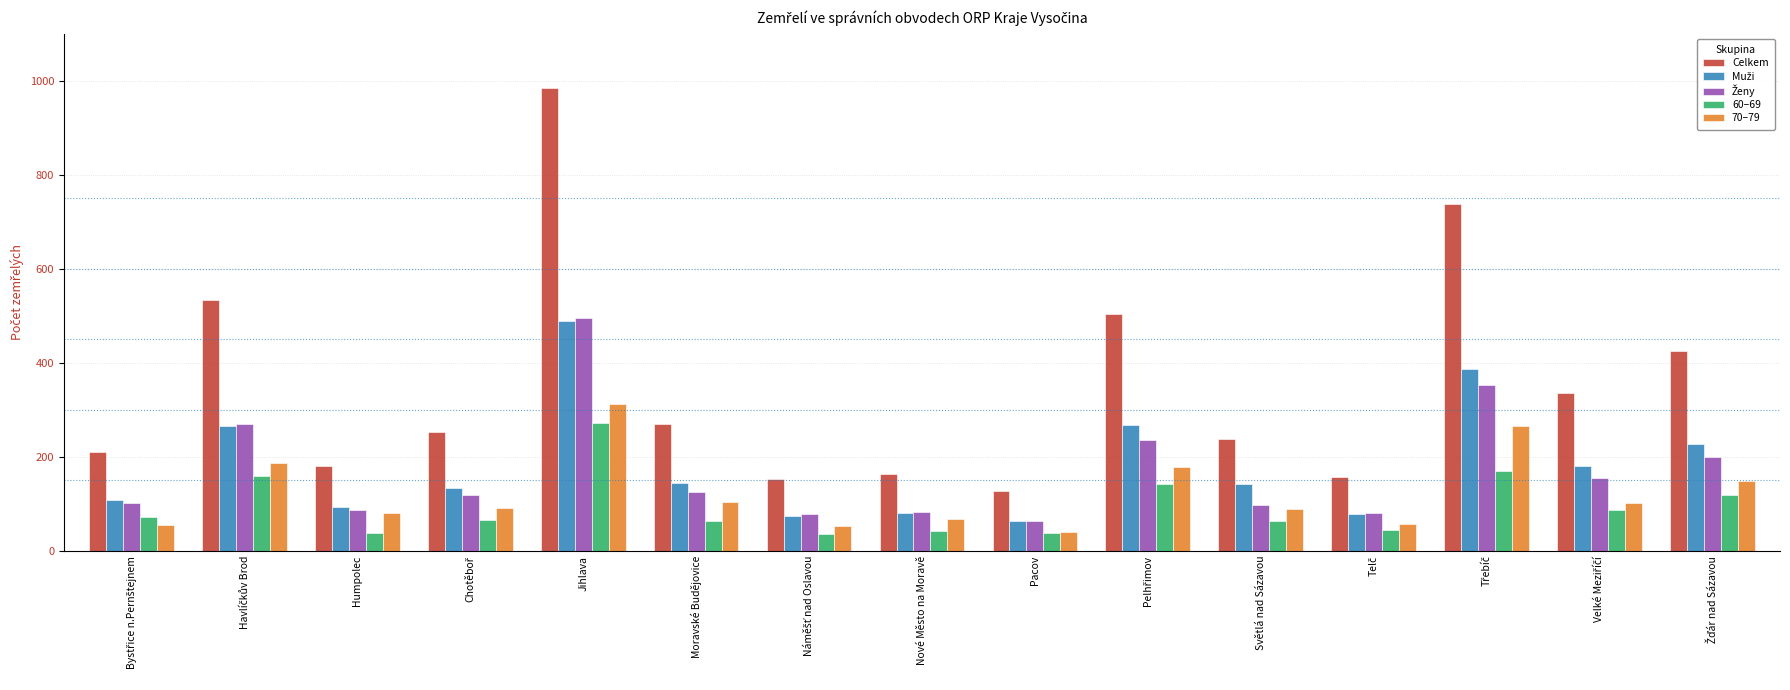

Which series has the largest total across all categories?

Celkem